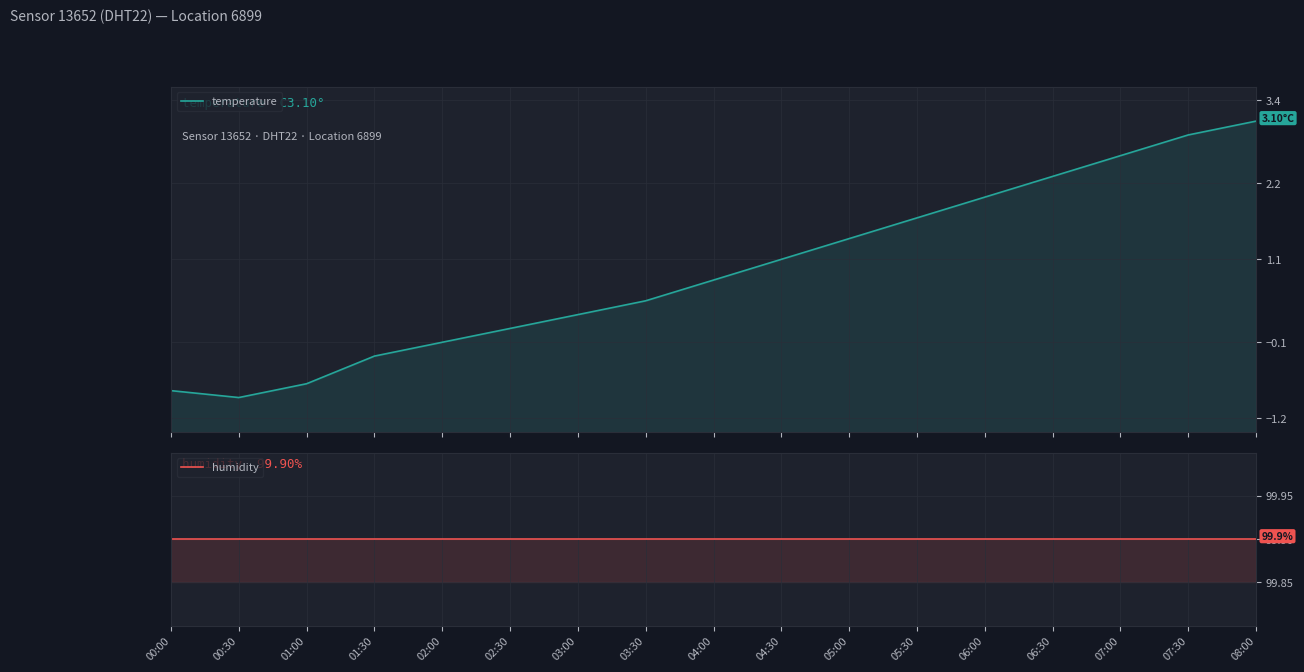

True or false: humidity has more than 1 points higher than both neighbors.

False